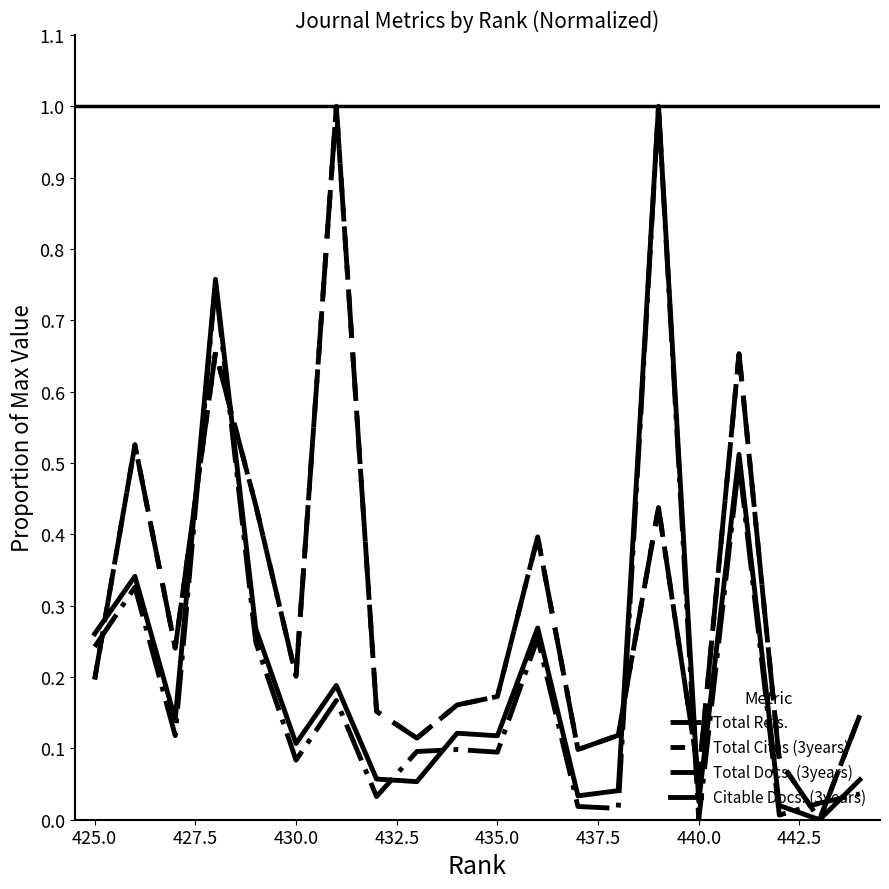

Does the chart have visible grid lines?

No